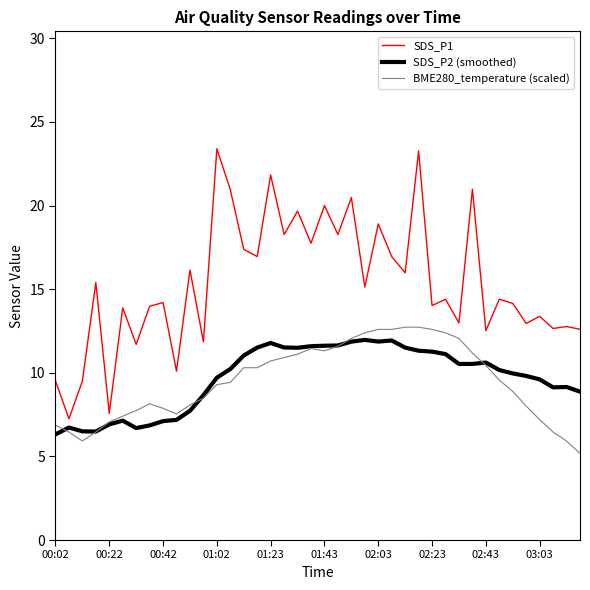

Which series has the largest total across all categories?

SDS_P1